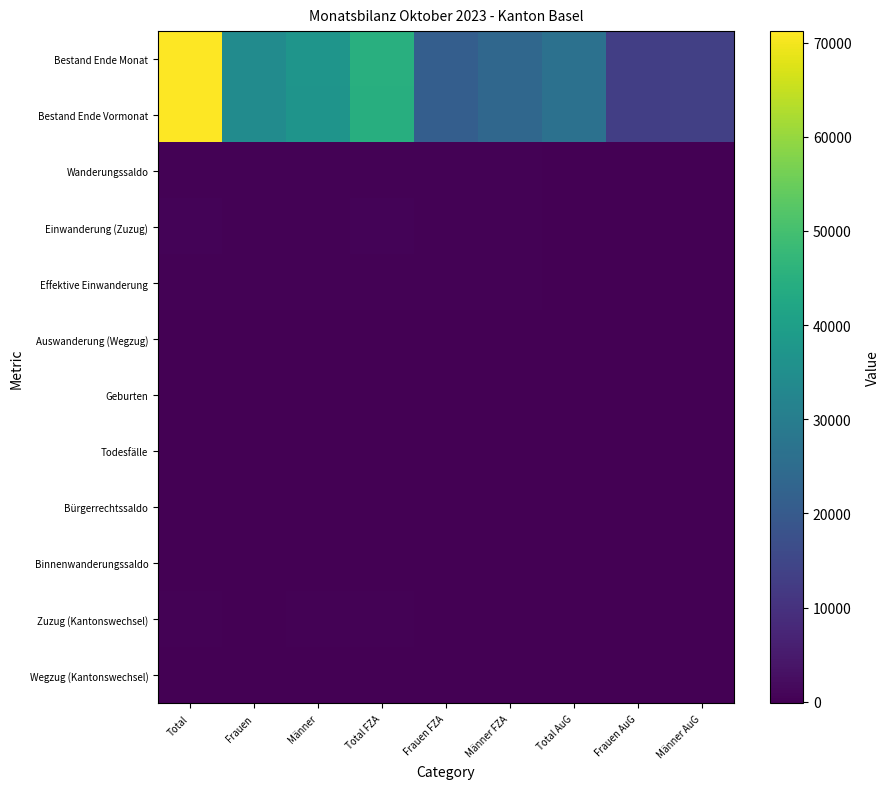

At how many categories does at least one series exceed 51239?

1